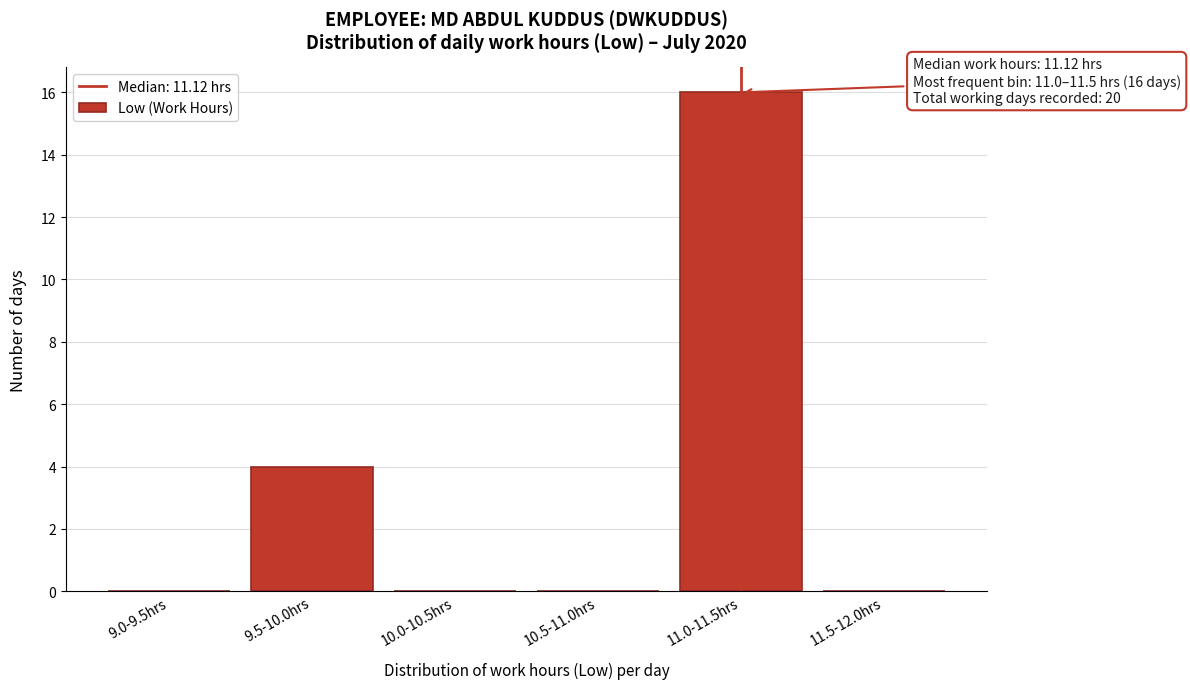

Reading right to left, list all the values displayed in this chart.

11.5-12.0hrs=0	11.0-11.5hrs=16	10.5-11.0hrs=0	10.0-10.5hrs=0	9.5-10.0hrs=4	9.0-9.5hrs=0